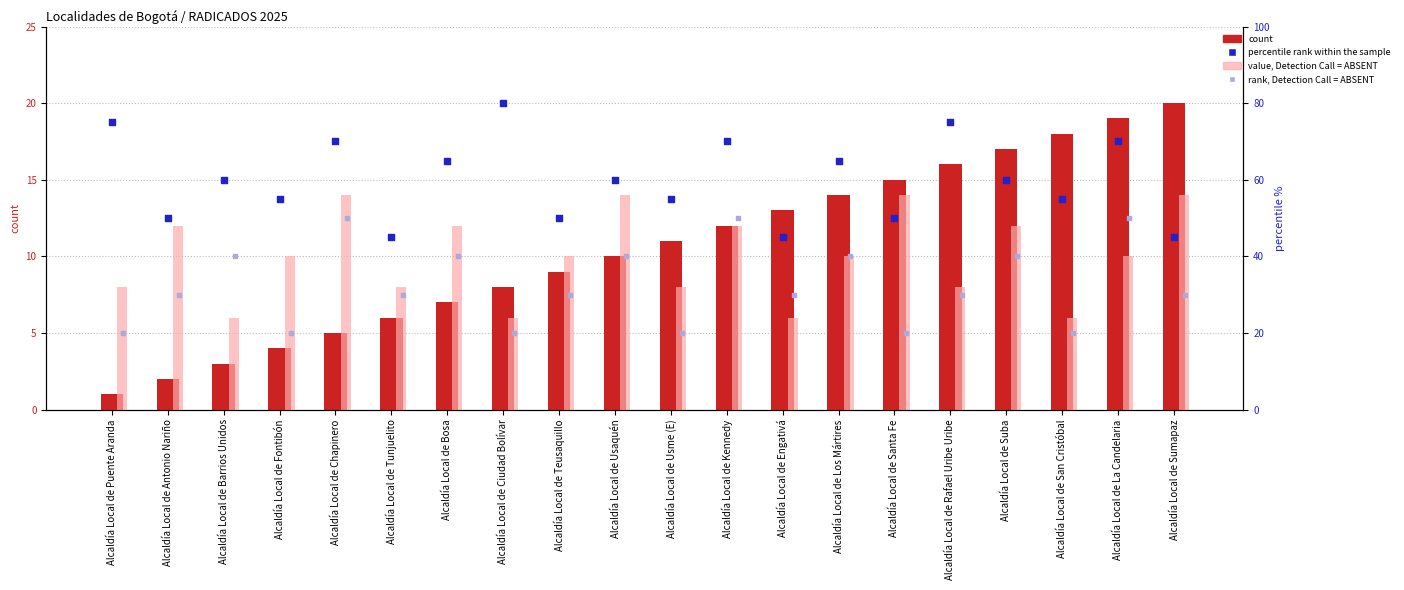

At how many categories does at least one series exceed 59?

11